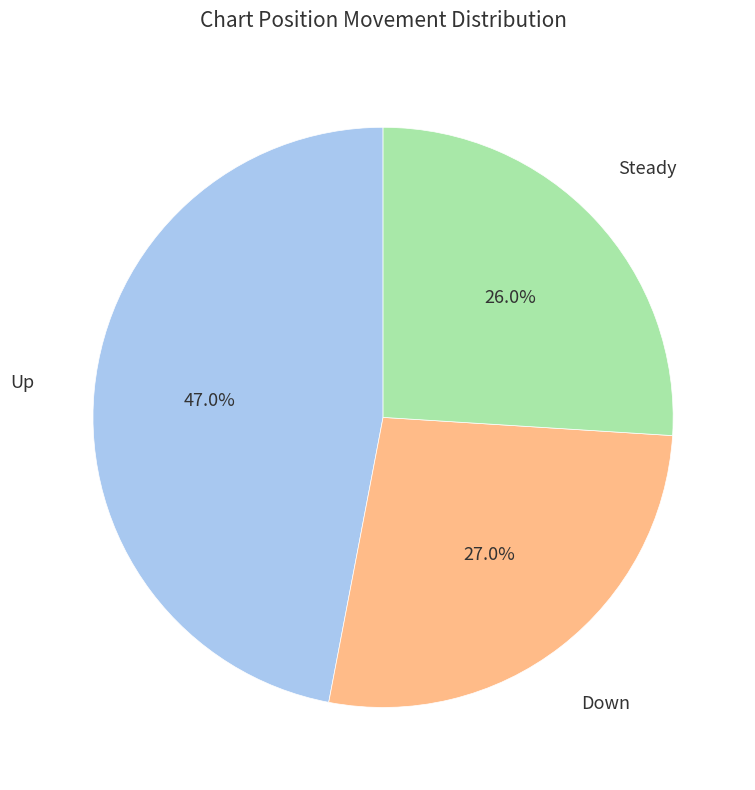

How many slices are in this pie chart?

3